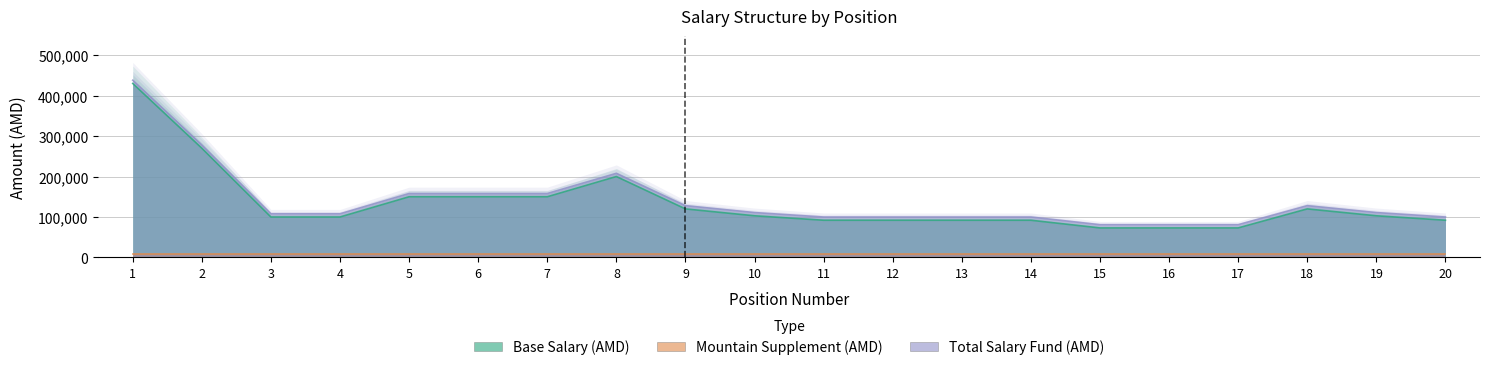

How many data points in Total Salary Fund (AMD) are above 111000?

8